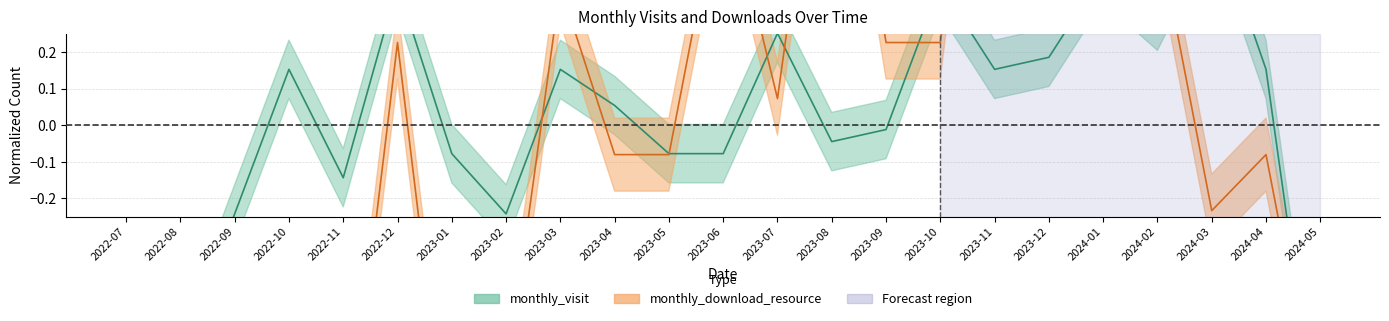

The monthly_download_resource series shows -0.8 at 2024-05. True or false?

True